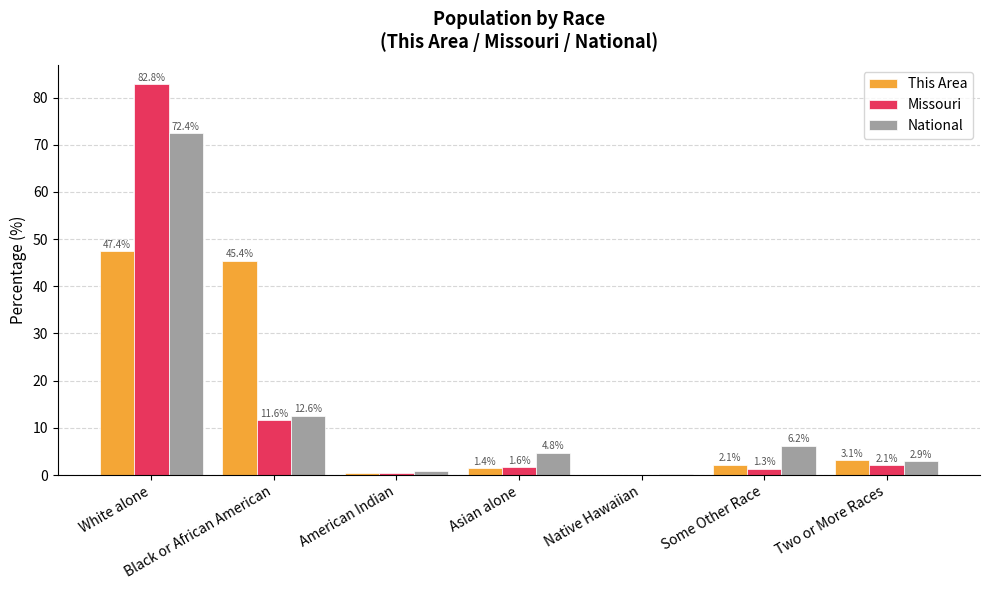

Is the value of National at Some Other Race greater than the value of Missouri at White alone?

No